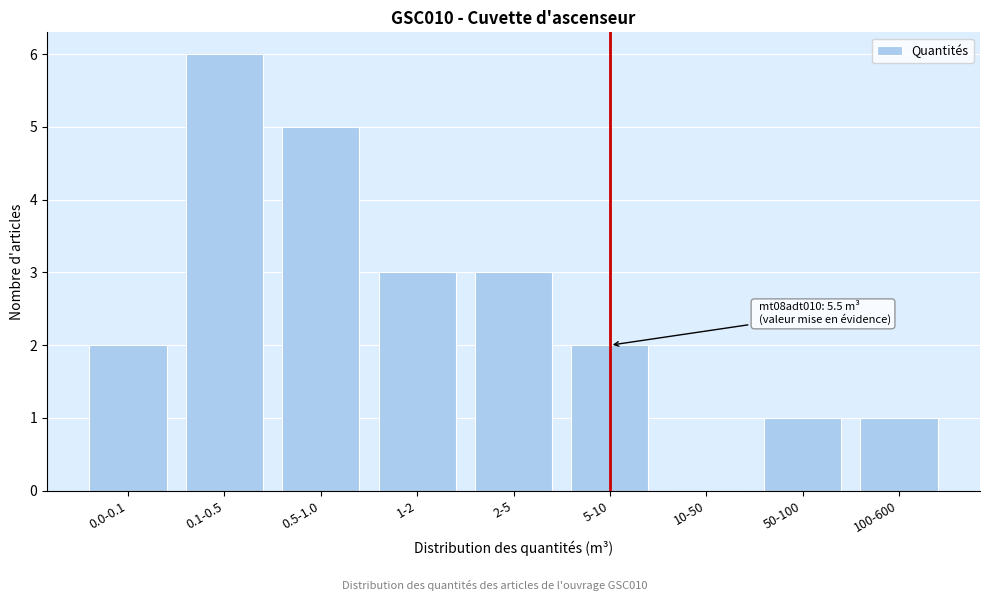

Reading left to right, transcribe all the data shown in this chart.

0.0-0.1=2	0.1-0.5=6	0.5-1.0=5	1-2=3	2-5=3	5-10=2	10-50=0	50-100=1	100-600=1